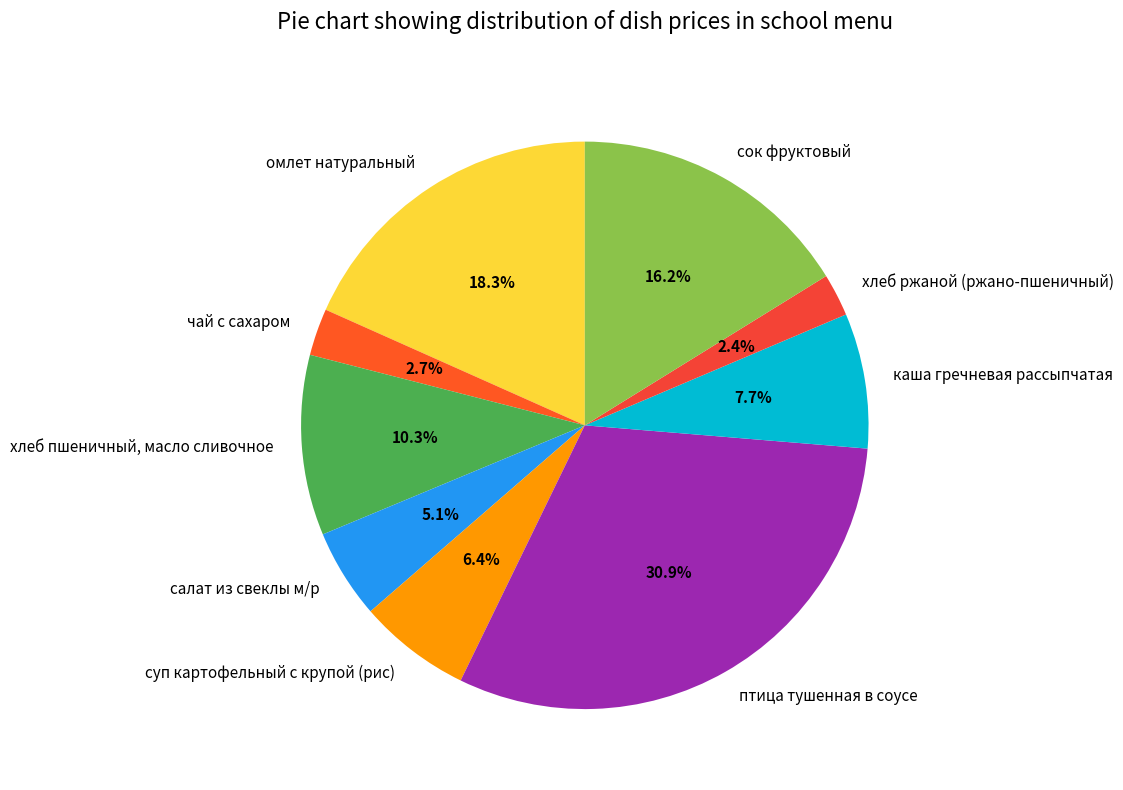

Which category has the biggest portion of the pie?

птица тушенная в соусе